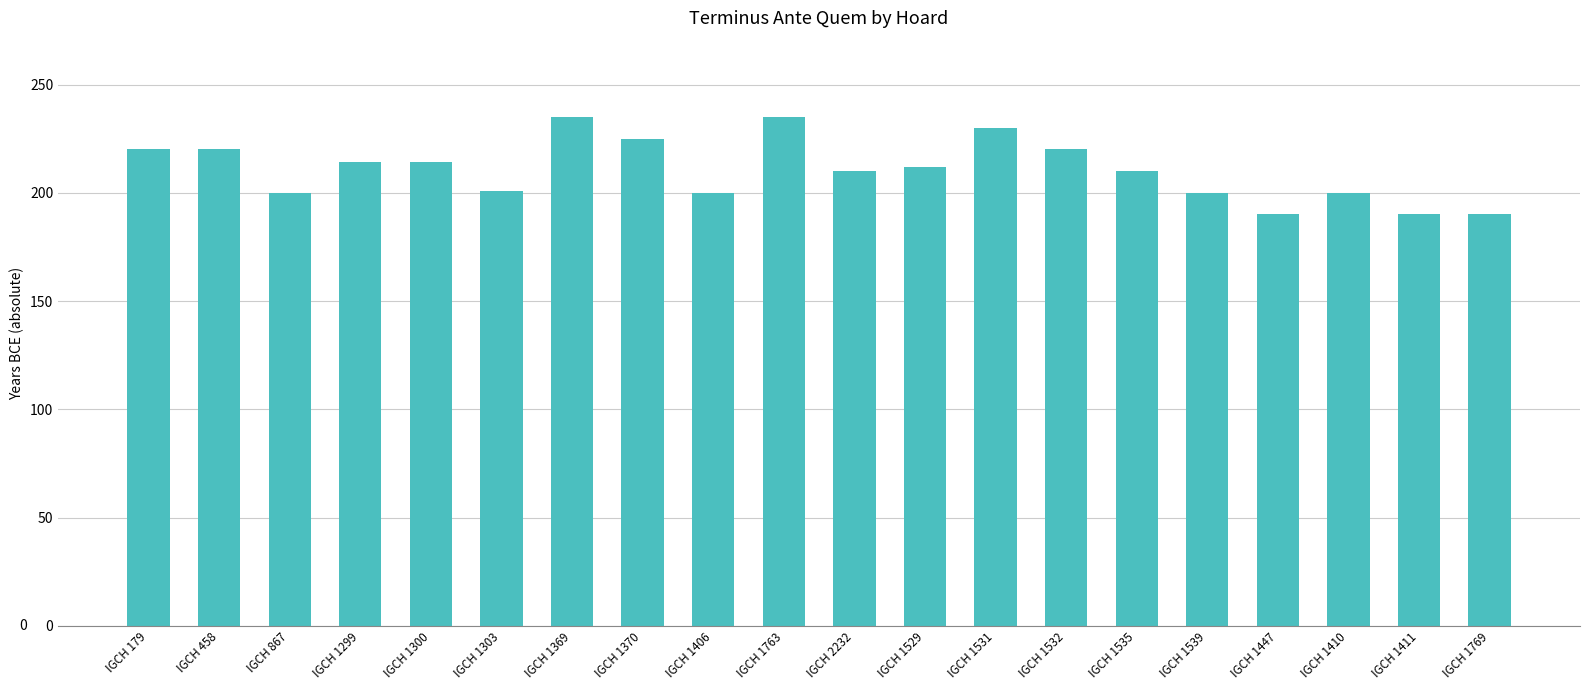

What is the change in value from IGCH 1369 to IGCH 1447?

-45